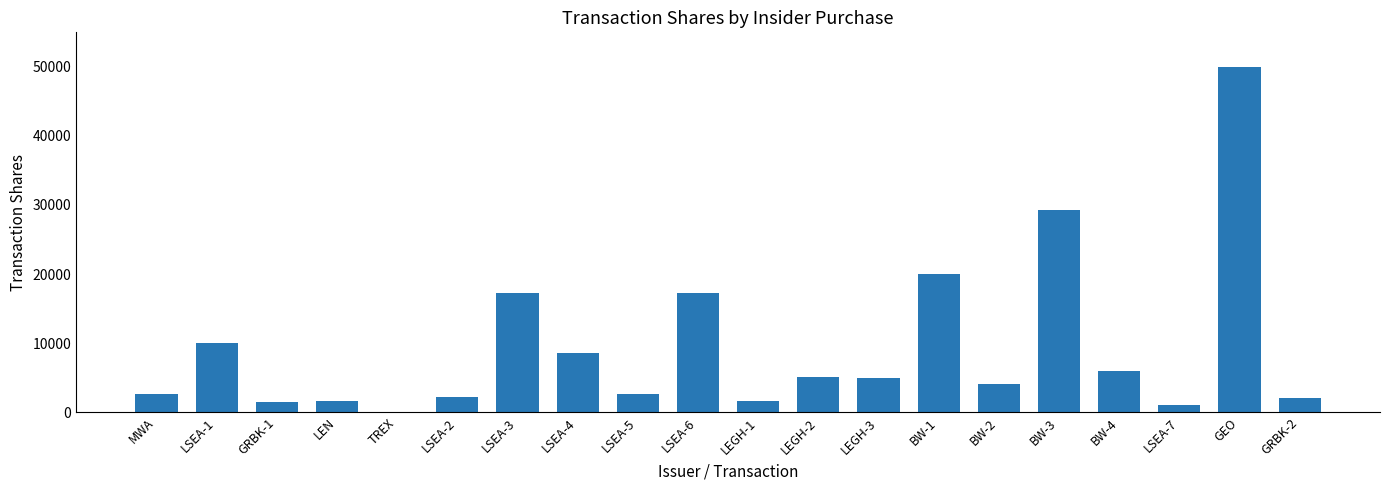

The value at LSEA-3 is 17241. True or false?

True